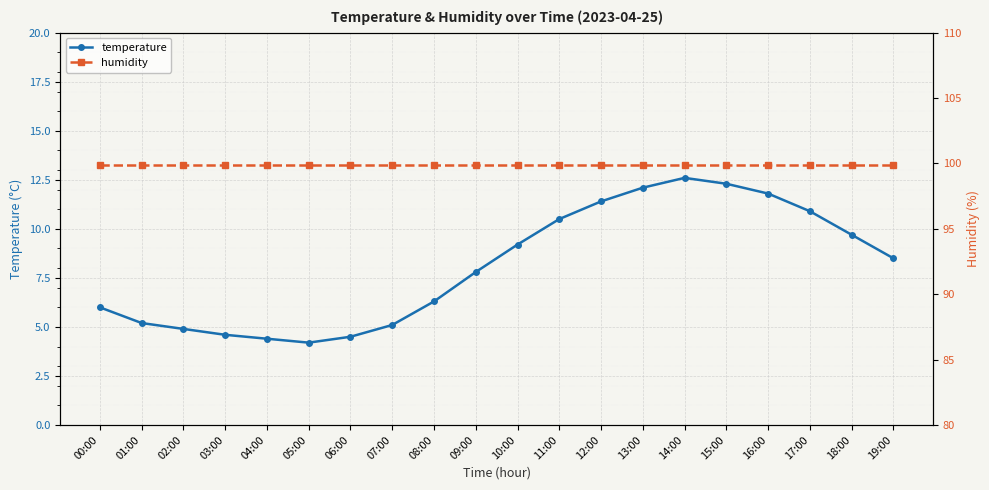

What is the label of the 17th point from the right?

03:00